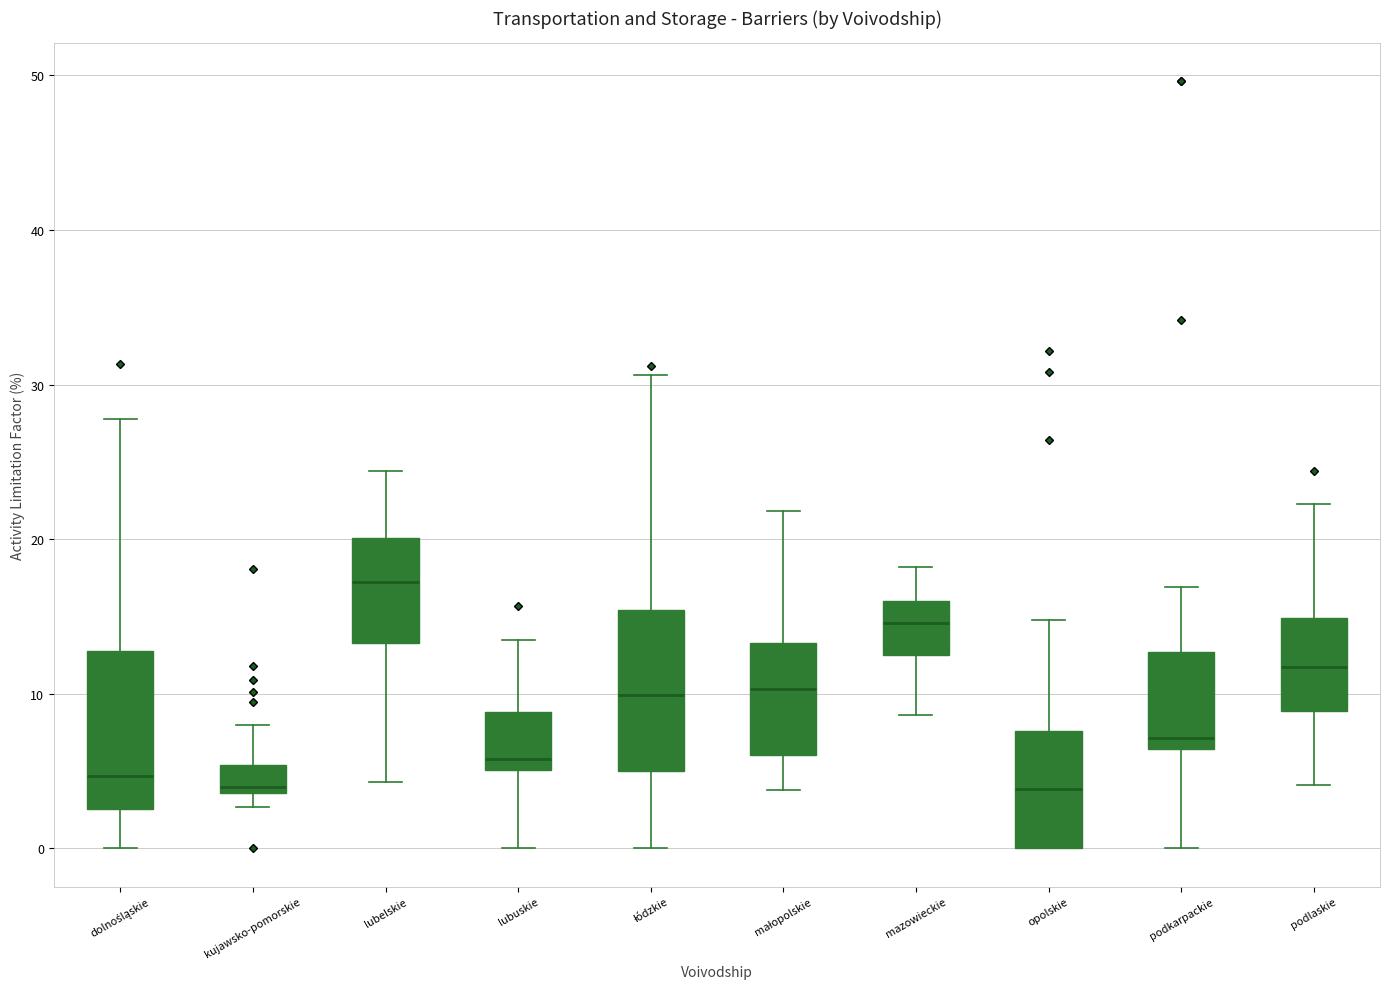

Reading left to right, transcribe this box plot: for each box, give where its median line is, the range the box spans, and where its two whiskers end, as read against the y-axis. The values are not printed on the chart, so give them approximately, as read against the axis.

dolnośląskie: median 5, box 3 to 13, whiskers 0 to 28
kujawsko-pomorskie: median 4 (just above the box's lower edge), box 4 to 5, whiskers 3 to 8
lubelskie: median 17, box 13 to 20, whiskers 4 to 24
lubuskie: median 6, box 5 to 9, whiskers 0 to 14
łódzkie: median 10, box 5 to 15, whiskers 0 to 31
małopolskie: median 10, box 6 to 13, whiskers 4 to 22
mazowieckie: median 15, box 13 to 16, whiskers 9 to 18
opolskie: median 4, box 0 to 8, whiskers 0 to 15
podkarpackie: median 7, box 6 to 13, whiskers 0 to 17
podlaskie: median 12, box 9 to 15, whiskers 4 to 22